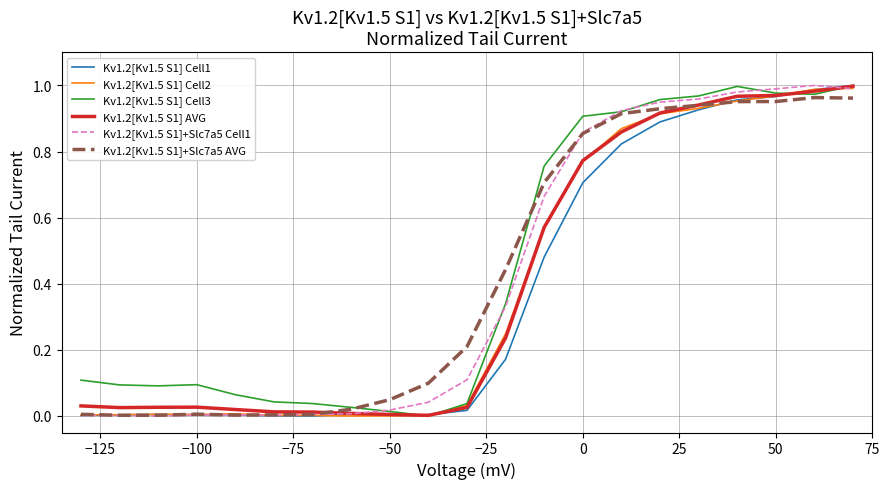

Reading left to right, extract all data points from this chart.

Kv1.2[Kv1.5 S1] Cell1: 0.0	0.0	0.0	0.0	0.0	0.0	0.0	0.0	0.0	0.0	0.0	0.2	0.5	0.7	0.8	0.9	0.9	1.0	1.0	1.0	1.0
Kv1.2[Kv1.5 S1] Cell2: 0.0	0.0	0.0	0.0	0.0	0.0	0.0	0.0	0.0	0.0	0.0	0.2	0.6	0.8	0.9	0.9	0.9	1.0	1.0	1.0	1.0
Kv1.2[Kv1.5 S1] Cell3: 0.1	0.1	0.1	0.1	0.1	0.0	0.0	0.0	0.0	0.0	0.0	0.3	0.8	0.9	0.9	1.0	1.0	1.0	1.0	1.0	1.0
Kv1.2[Kv1.5 S1] AVG: 0.0	0.0	0.0	0.0	0.0	0.0	0.0	0.0	0.0	0.0	0.0	0.2	0.6	0.8	0.9	0.9	0.9	1.0	1.0	1.0	1.0
Kv1.2[Kv1.5 S1]+Slc7a5 Cell1: 0.0	0.0	0.0	0.0	0.0	0.0	0.0	0.0	0.0	0.0	0.1	0.3	0.7	0.9	0.9	0.9	1.0	1.0	1.0	1.0	1.0
Kv1.2[Kv1.5 S1]+Slc7a5 AVG: 0.0	0.0	0.0	0.0	0.0	0.0	0.0	0.0	0.0	0.1	0.2	0.4	0.7	0.9	0.9	0.9	0.9	1.0	1.0	1.0	1.0